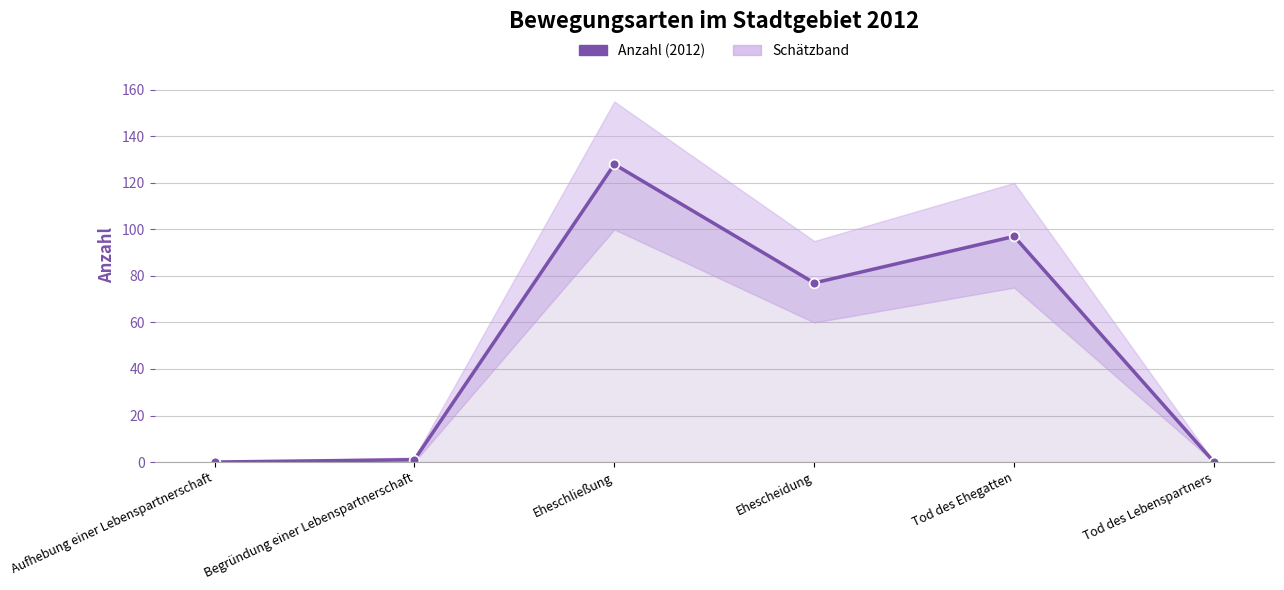

Which category has the lowest value across all series?

Aufhebung einer Lebenspartnerschaft